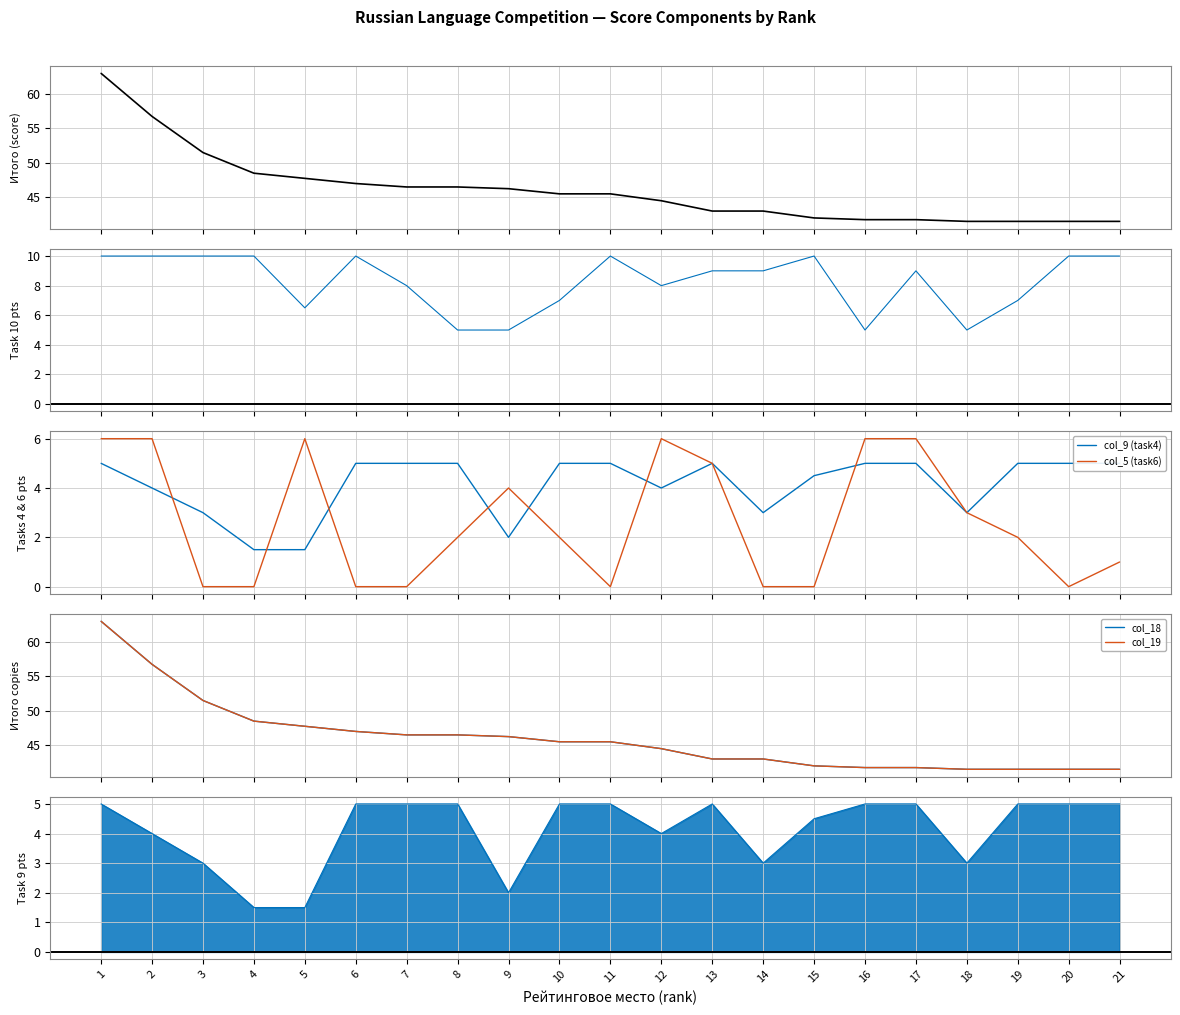

Reading left to right, list all the values displayed in this chart.

col_21: 63.0	56.8	51.5	48.5	47.8	47.0	46.5	46.5	46.2	45.5	45.5	44.5	43.0	43.0	42.0	41.8	41.8	41.5	41.5	41.5	41.5
col_16: 10.0	10.0	10.0	10.0	6.5	10.0	8.0	5.0	5.0	7.0	10.0	8.0	9.0	9.0	10.0	5.0	9.0	5.0	7.0	10.0	10.0
col_9 (task4): 5.0	4.0	3.0	1.5	1.5	5.0	5.0	5.0	2.0	5.0	5.0	4.0	5.0	3.0	4.5	5.0	5.0	3.0	5.0	5.0	5.0
col_5 (task6): 6.0	6.0	0.0	0.0	6.0	0.0	0.0	2.0	4.0	2.0	0.0	6.0	5.0	0.0	0.0	6.0	6.0	3.0	2.0	0.0	1.0
col_18: 63.0	56.8	51.5	48.5	47.8	47.0	46.5	46.5	46.2	45.5	45.5	44.5	43.0	43.0	42.0	41.8	41.8	41.5	41.5	41.5	41.5
col_19: 63.0	56.8	51.5	48.5	47.8	47.0	46.5	46.5	46.2	45.5	45.5	44.5	43.0	43.0	42.0	41.8	41.8	41.5	41.5	41.5	41.5